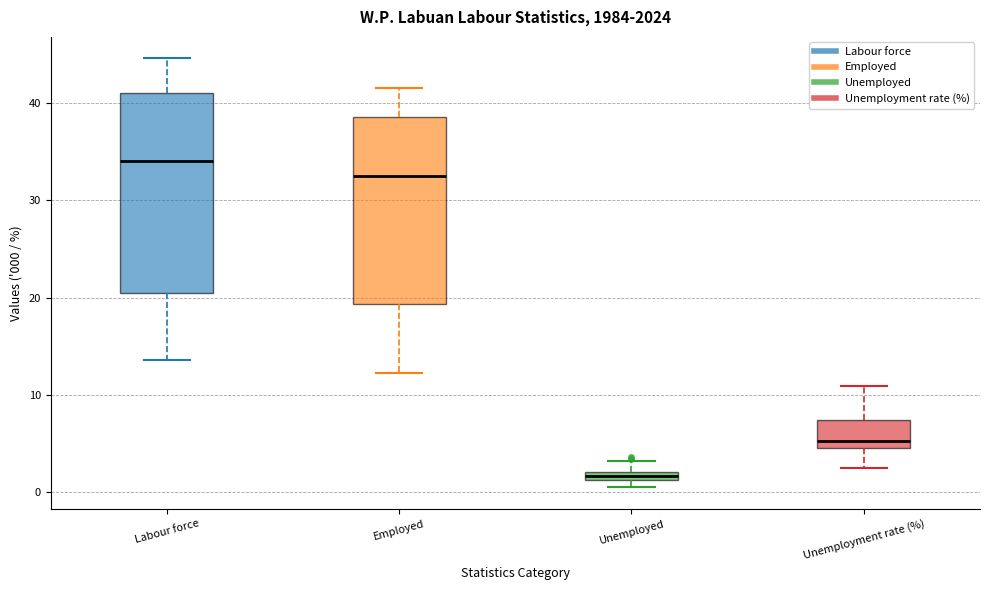

Which box is the tallest, from its lower edge to its upper edge?

Labour force